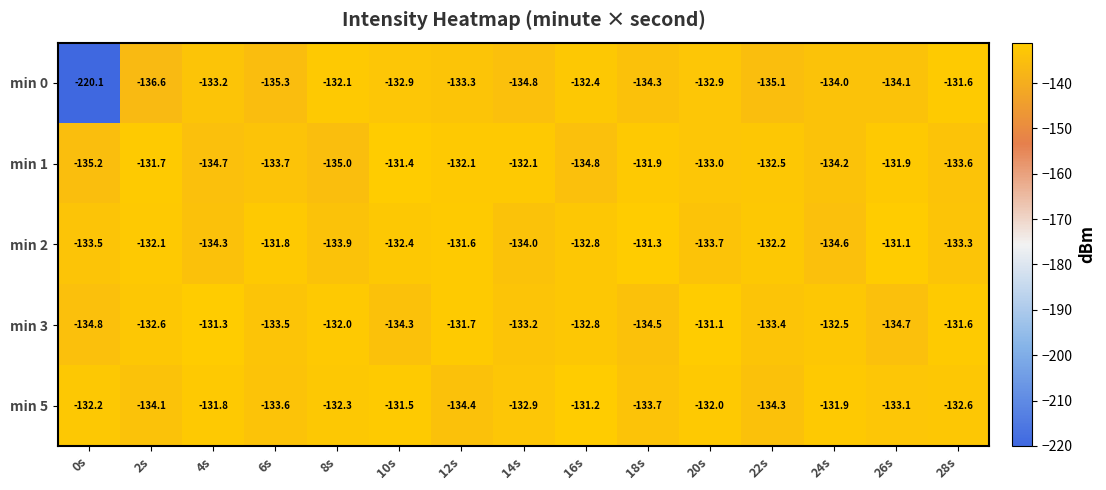

What is the greatest value displayed?

-131.1